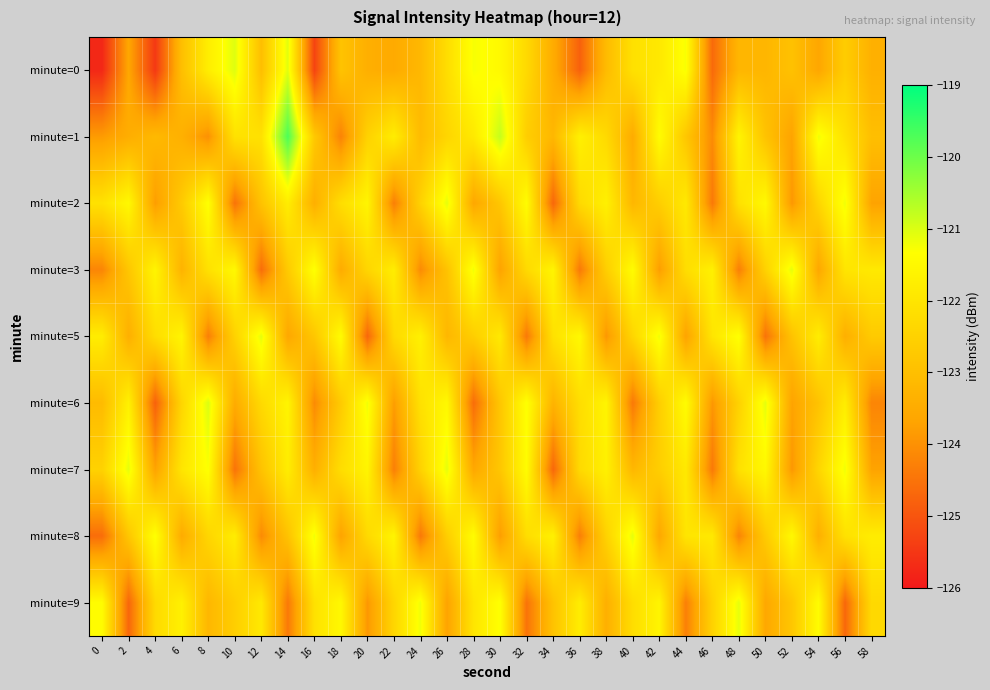

Rank the series by their maximum value, from lowest to highest.

minute=2, minute=3, minute=5, minute=7, minute=8, minute=9, minute=0, minute=6, minute=1